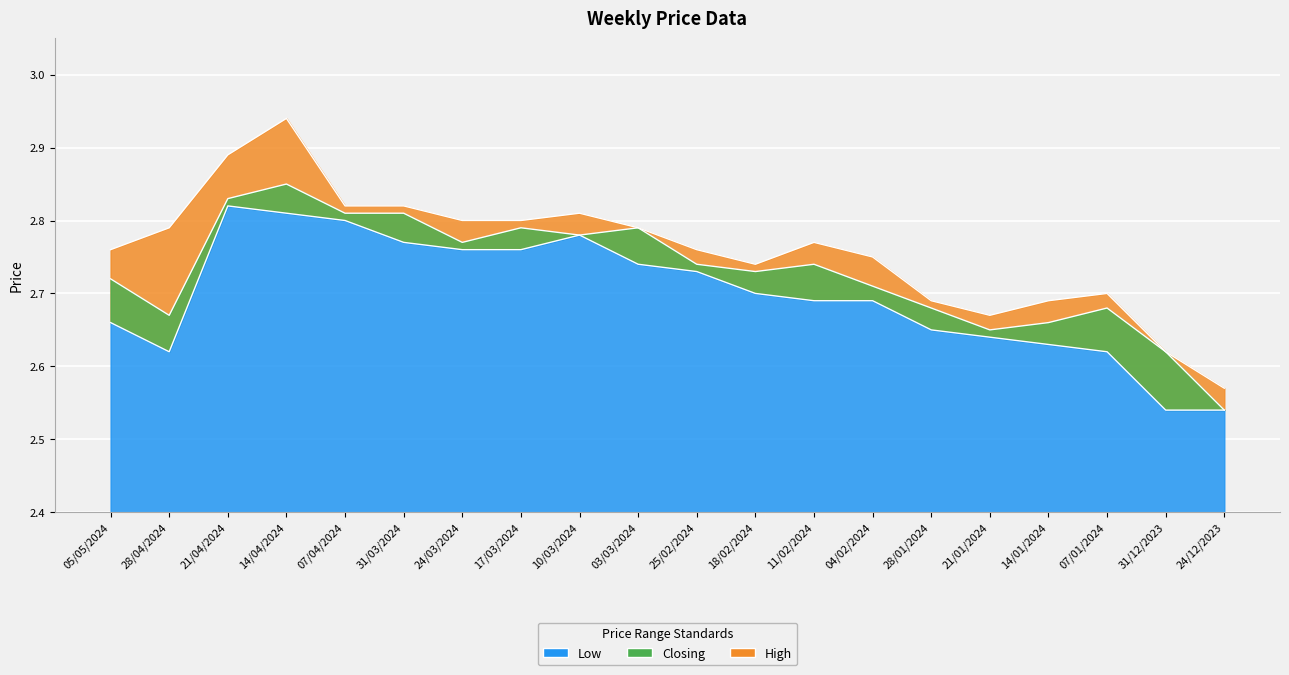

Reading left to right, transcribe all the data shown in this chart.

High: 2.8	2.8	2.9	2.9	2.8	2.8	2.8	2.8	2.8	2.8	2.8	2.7	2.8	2.8	2.7	2.7	2.7	2.7	2.6	2.6
Closing: 2.7	2.7	2.8	2.9	2.8	2.8	2.8	2.8	2.8	2.8	2.7	2.7	2.7	2.7	2.7	2.6	2.7	2.7	2.6	2.5
Low: 2.7	2.6	2.8	2.8	2.8	2.8	2.8	2.8	2.8	2.7	2.7	2.7	2.7	2.7	2.6	2.6	2.6	2.6	2.5	2.5